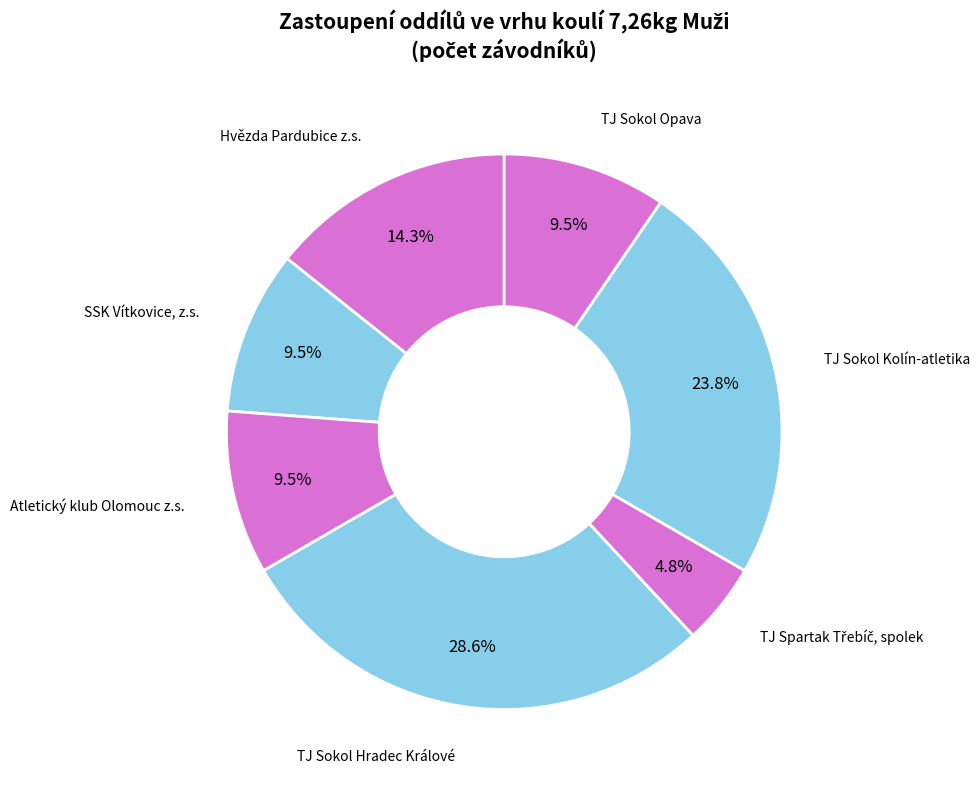

How many segments does this pie chart have?

7